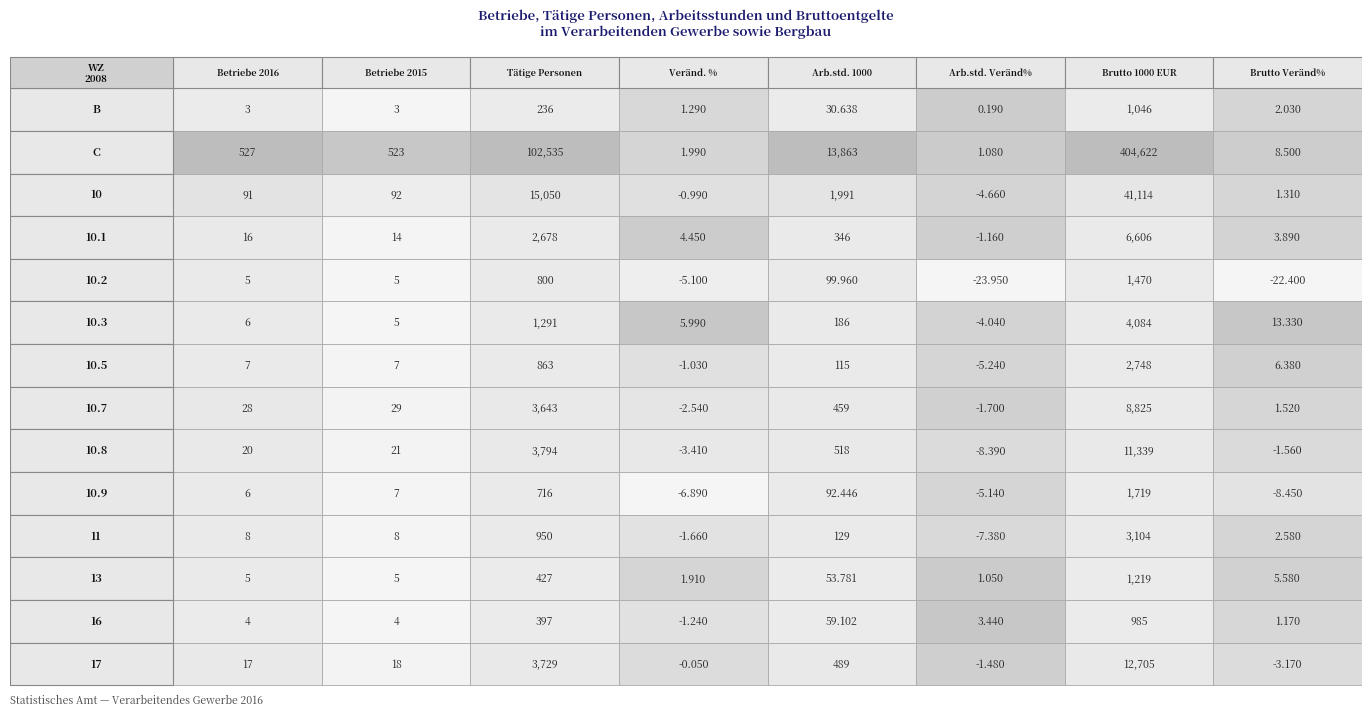

Which series has the largest total across all categories?

C